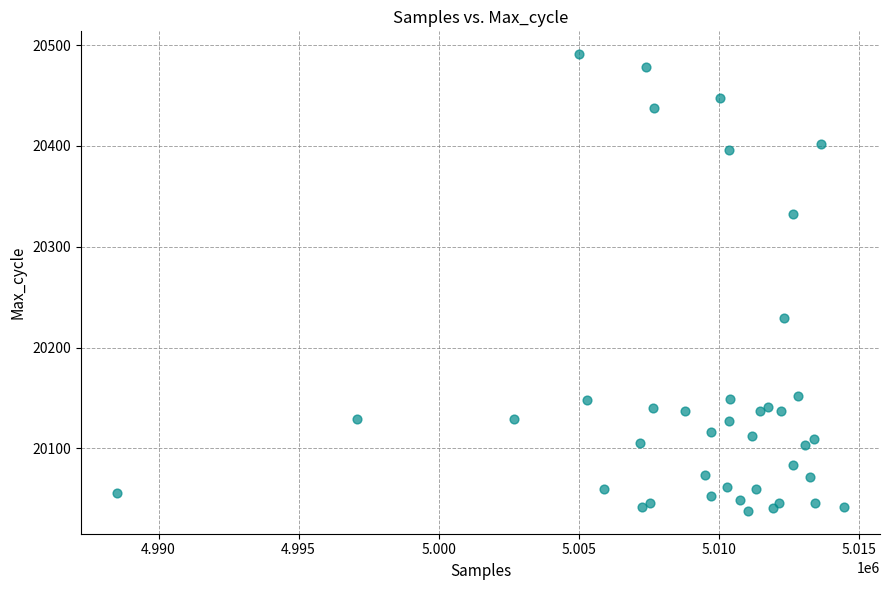

What Y value in the scatter plot is closest to 20264?

20229